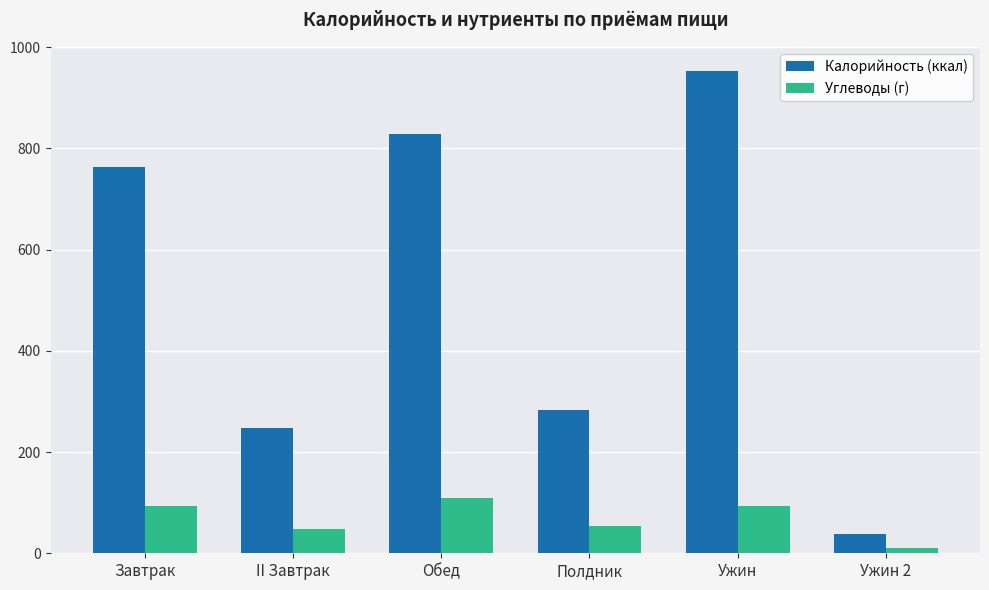

At which category is the sum across all series the highest?

Ужин